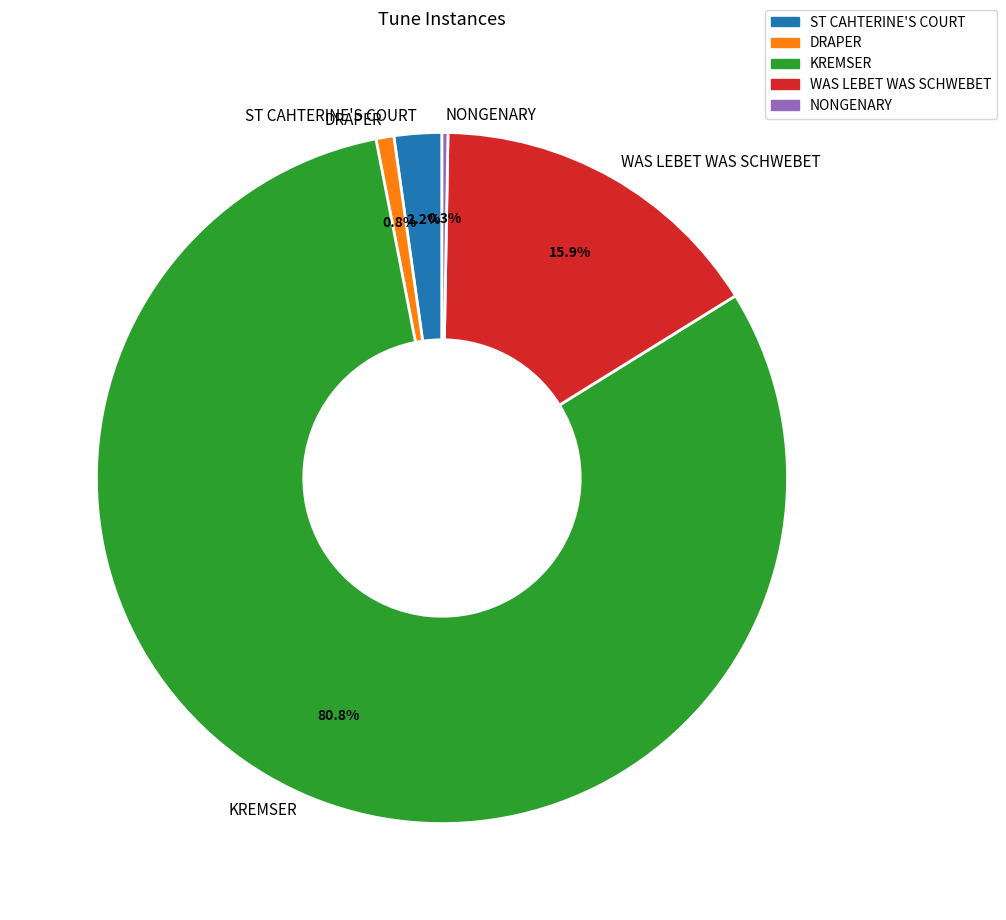

What percentage do WAS LEBET WAS SCHWEBET and KREMSER together represent?

96.7%